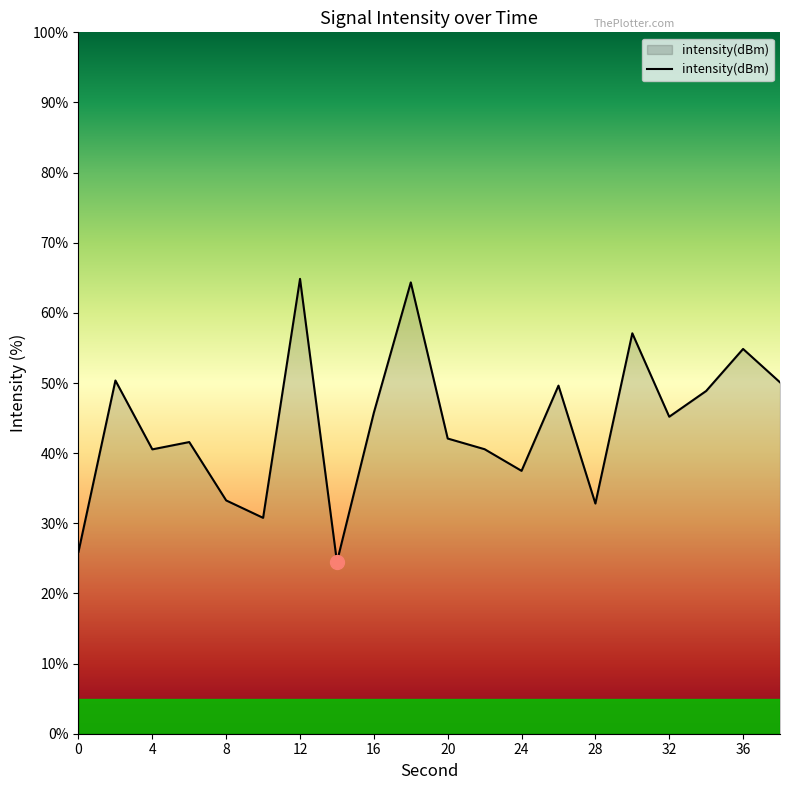

What is the minimum value shown in the chart?

24.5